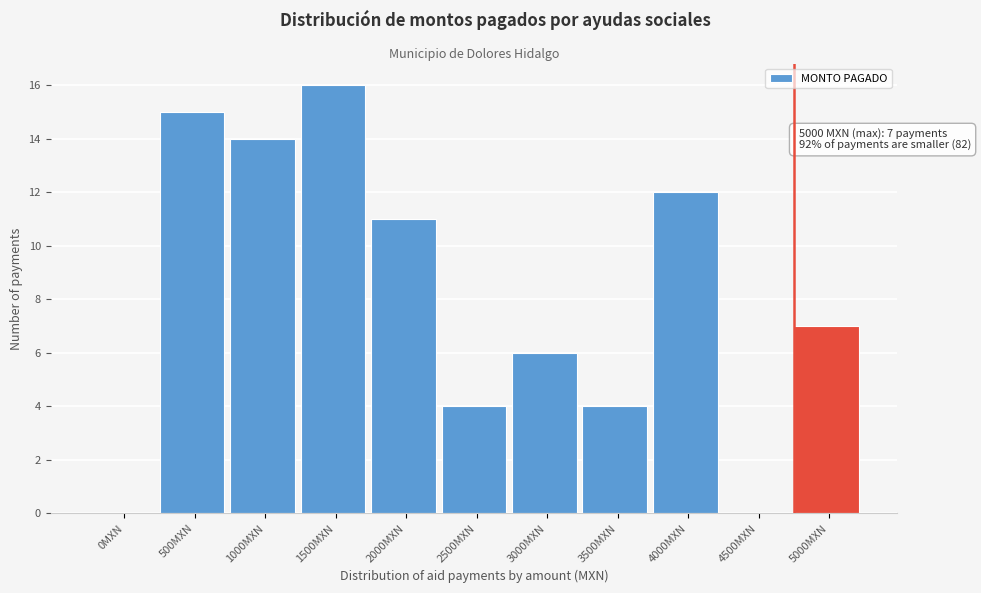

Reading right to left, what are all the values shown in this chart?

5000MXN=7	4500MXN=0	4000MXN=12	3500MXN=4	3000MXN=6	2500MXN=4	2000MXN=11	1500MXN=16	1000MXN=14	500MXN=15	0MXN=0